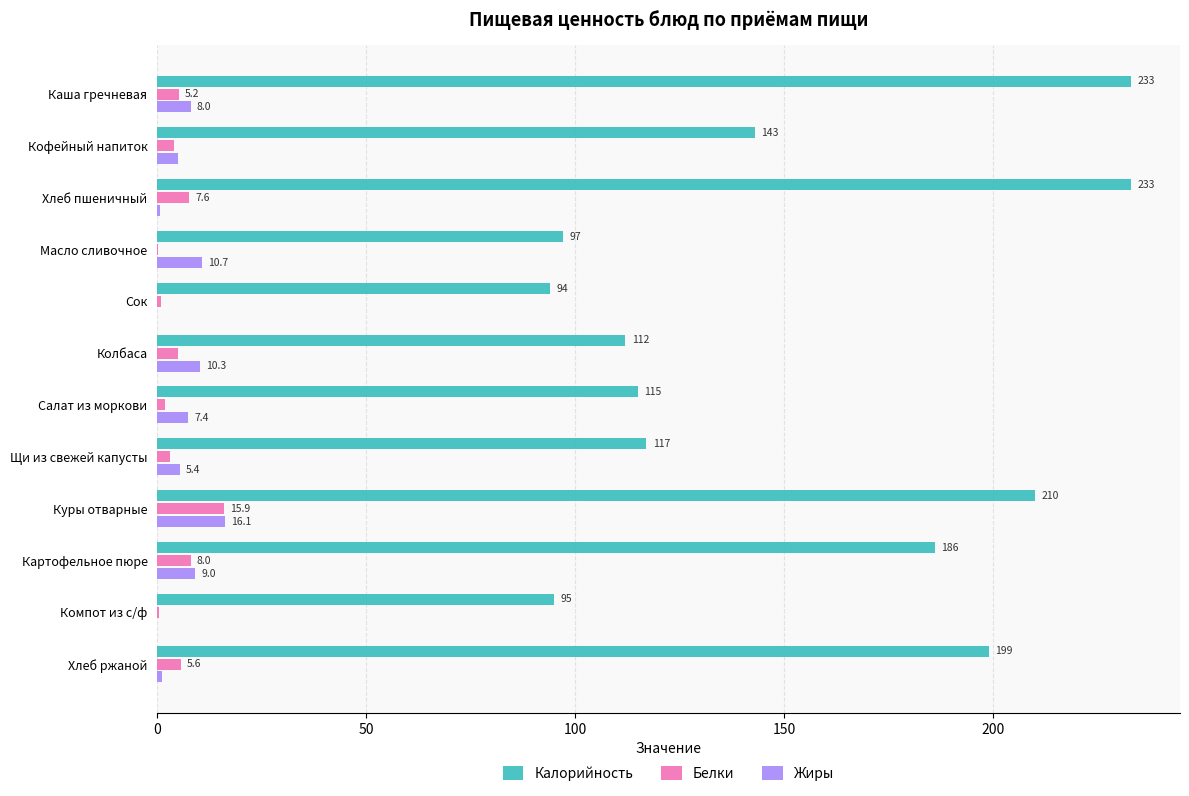

At which label is Калорийность closest to 163?

Кофейный напиток